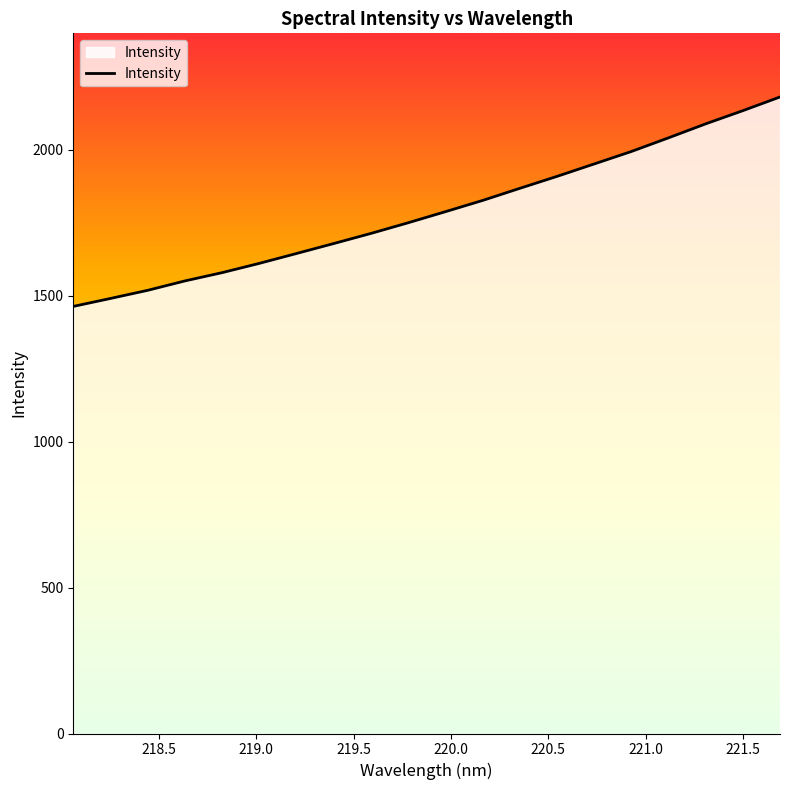

What is the minimum value shown in the chart?

1463.7